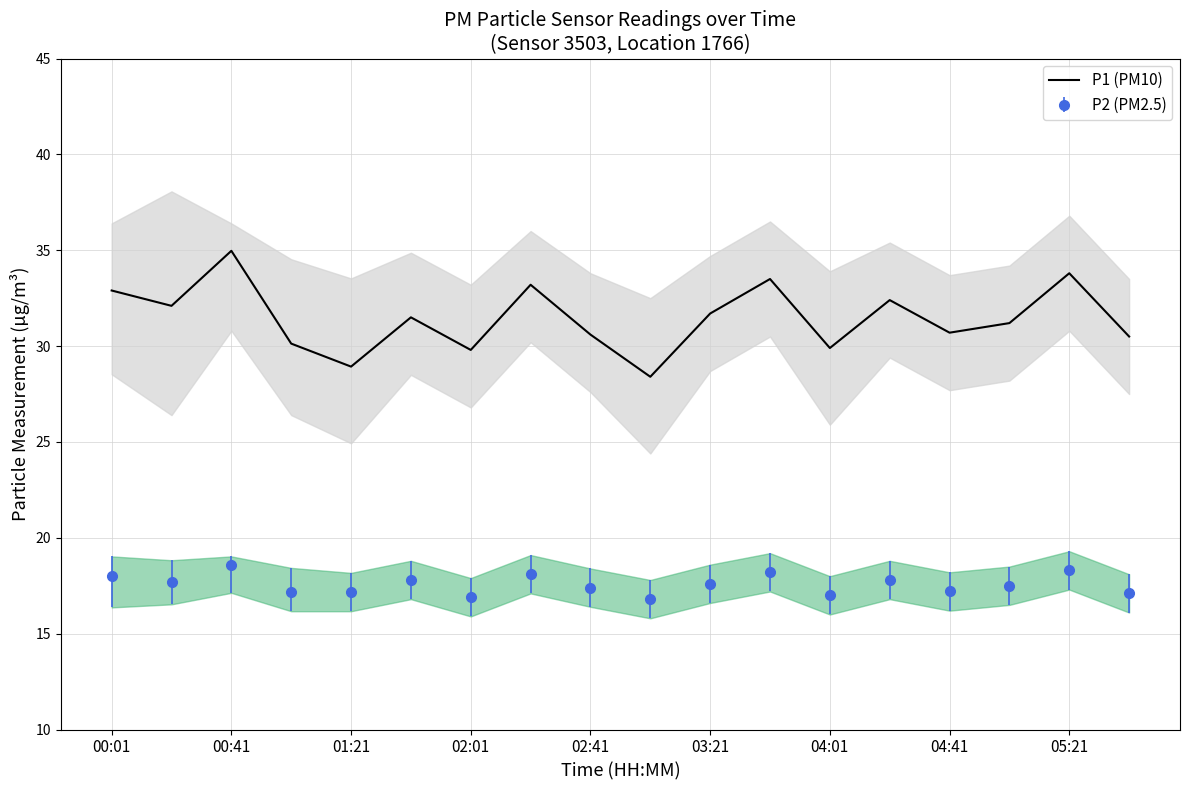

What is the maximum value shown in the chart?

35.0